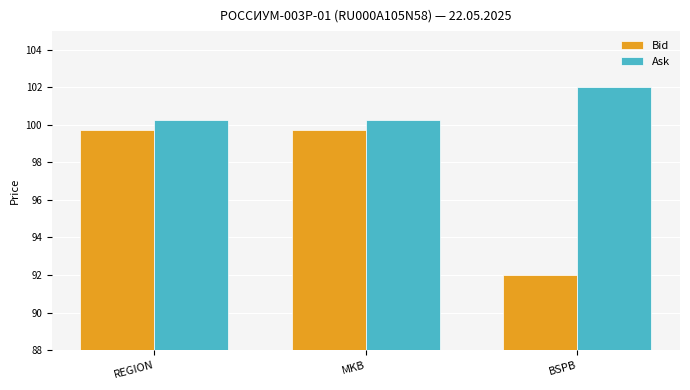

What is the label of the 3rd bar from the left?

BSPB